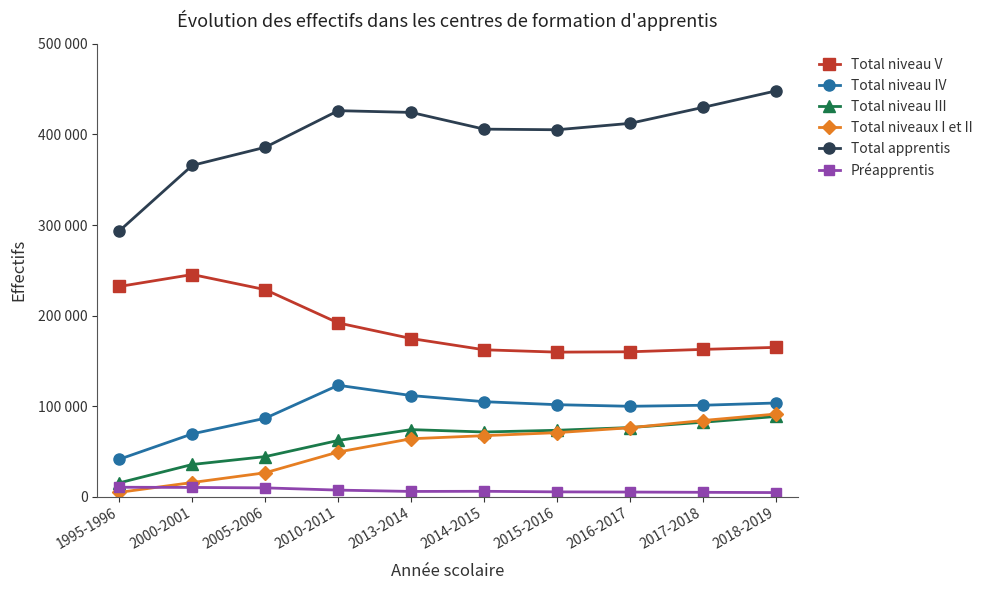

Reading left to right, transcribe all the data shown in this chart.

Total niveau V: 1995-1996=232135	2000-2001=245333	2005-2006=228613	2010-2011=191857	2013-2014=174654	2014-2015=162226	2015-2016=159610	2016-2017=159998	2017-2018=162650	2018-2019=164874
Total niveau IV: 1995-1996=41327	2000-2001=69355	2005-2006=86609	2010-2011=123018	2013-2014=111682	2014-2015=104880	2015-2016=101582	2016-2017=99814	2017-2018=100952	2018-2019=103453
Total niveau III: 1995-1996=15273	2000-2001=35553	2005-2006=44233	2010-2011=62074	2013-2014=74048	2014-2015=71419	2015-2016=73317	2016-2017=76326	2017-2018=82200	2018-2019=88551
Total niveaux I et II: 1995-1996=4777	2000-2001=15633	2005-2006=26404	2010-2011=49331	2013-2014=63964	2014-2015=67357	2015-2016=70696	2016-2017=76128	2017-2018=84104	2018-2019=91249
Total apprentis: 1995-1996=293512	2000-2001=365874	2005-2006=385859	2010-2011=426280	2013-2014=424348	2014-2015=405882	2015-2016=405205	2016-2017=412266	2017-2018=429906	2018-2019=448127
Préapprentis: 1995-1996=10409	2000-2001=10184	2005-2006=9718	2010-2011=7243	2013-2014=5769	2014-2015=5932	2015-2016=5304	2016-2017=5097	2017-2018=4810	2018-2019=4525